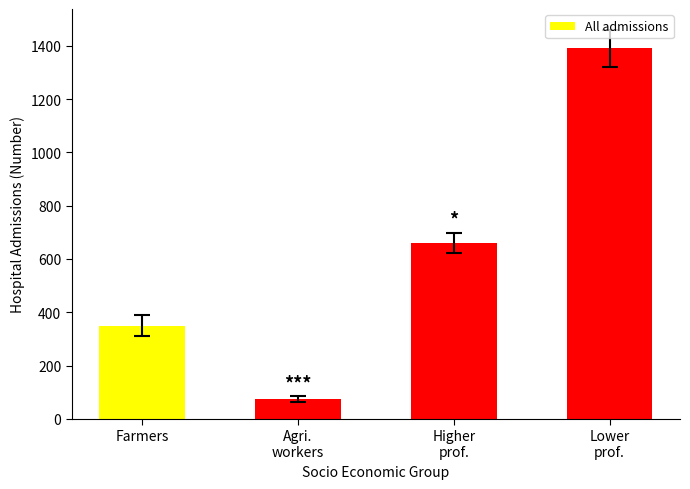

Where is the data nearest to the value 732?

Higher
prof.